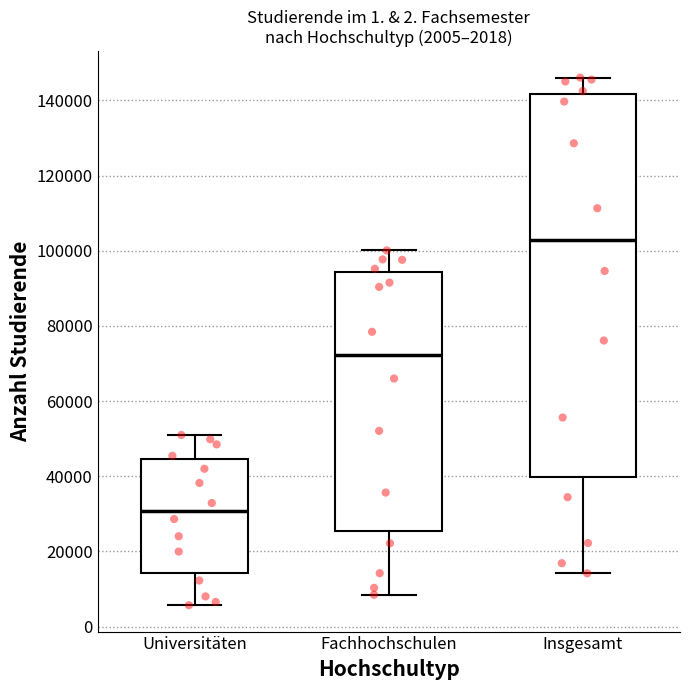

Which box's median line is the highest?

Insgesamt